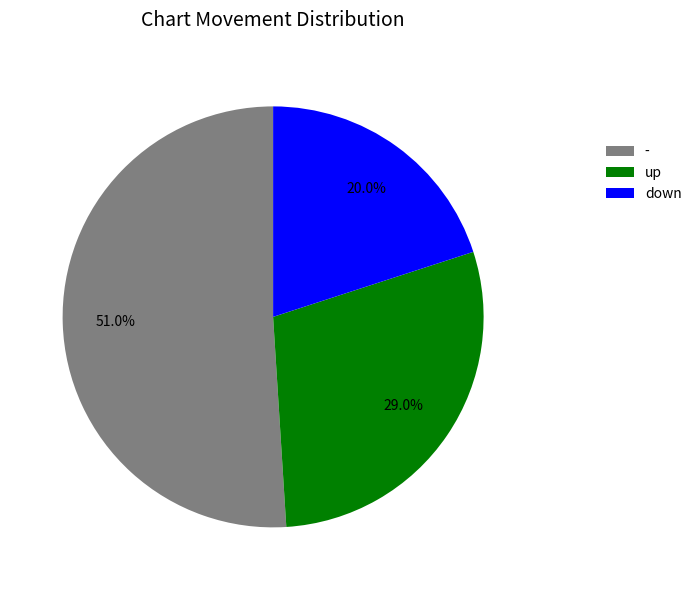

How much of the chart is everything except down?

80.0%